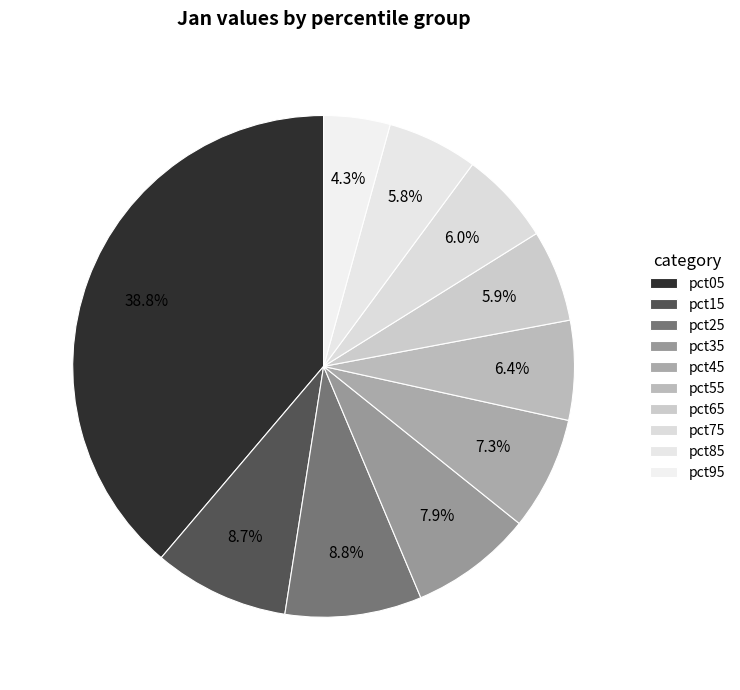

Is there any slice that represents more than half of the pie?

No